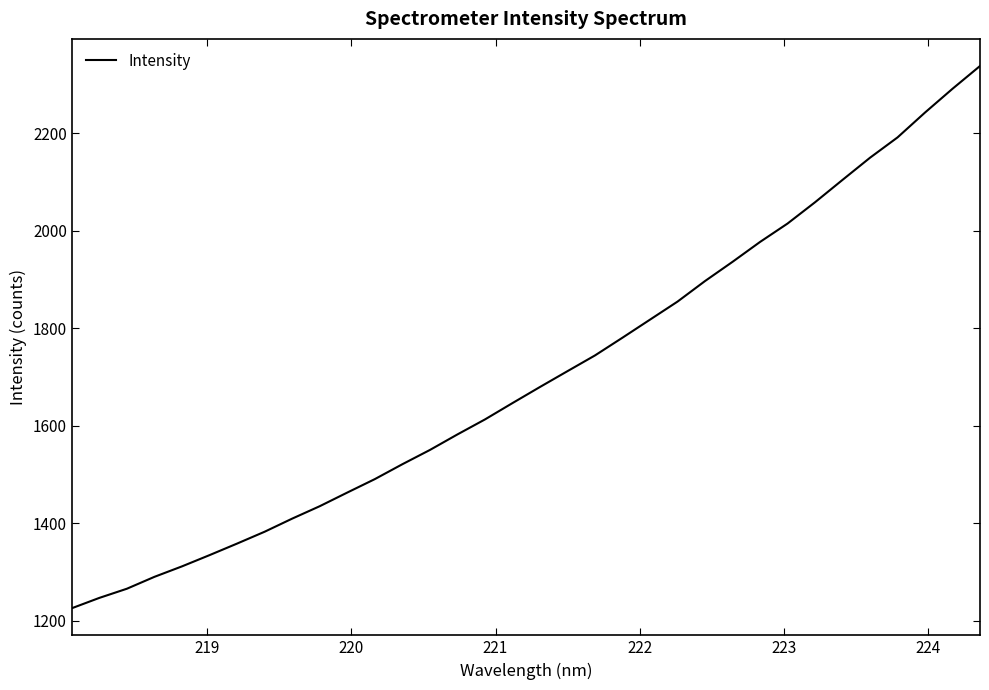

What is the average value?

1703.5